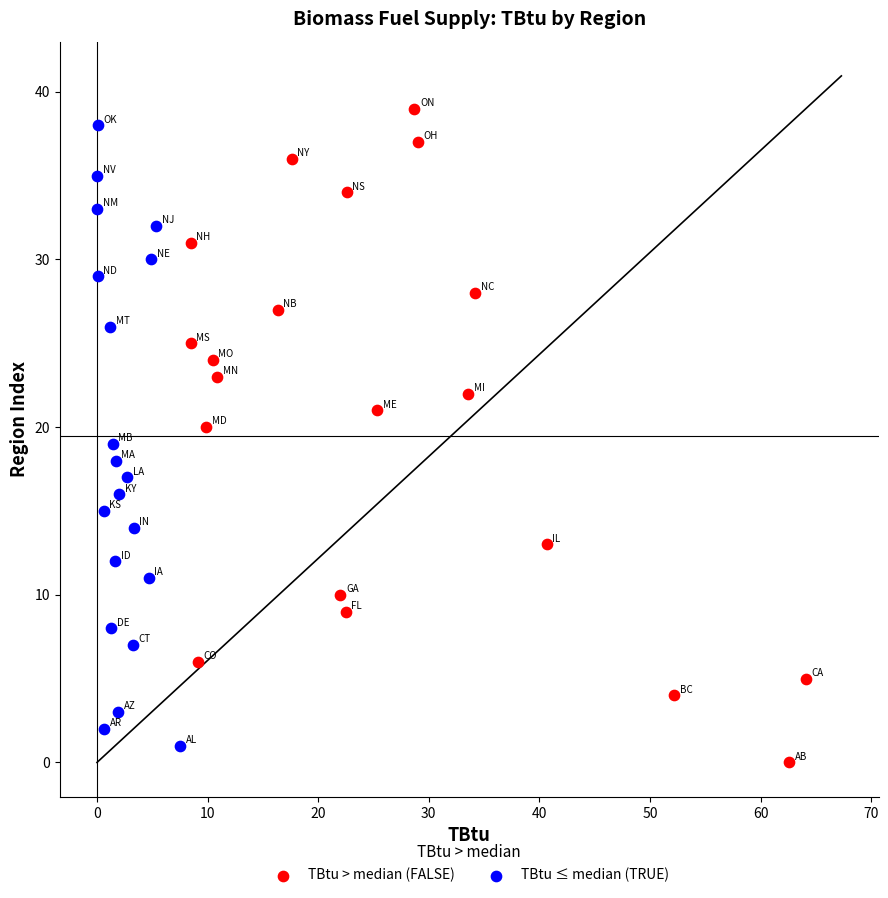

Which series has the widest spread of Y values?

TBtu > median (FALSE)